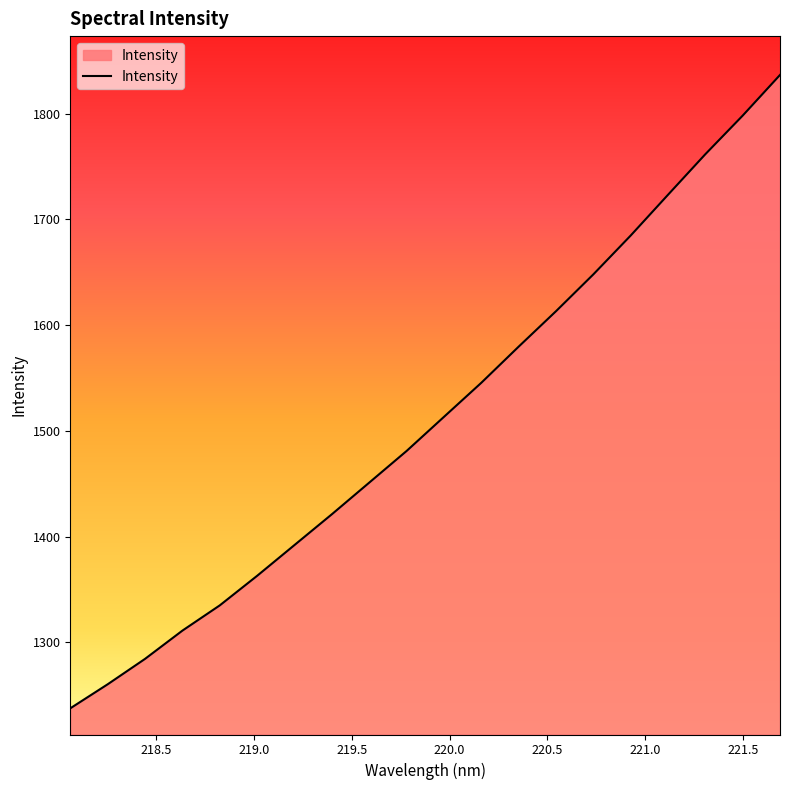

What is the smallest value displayed?

1237.5